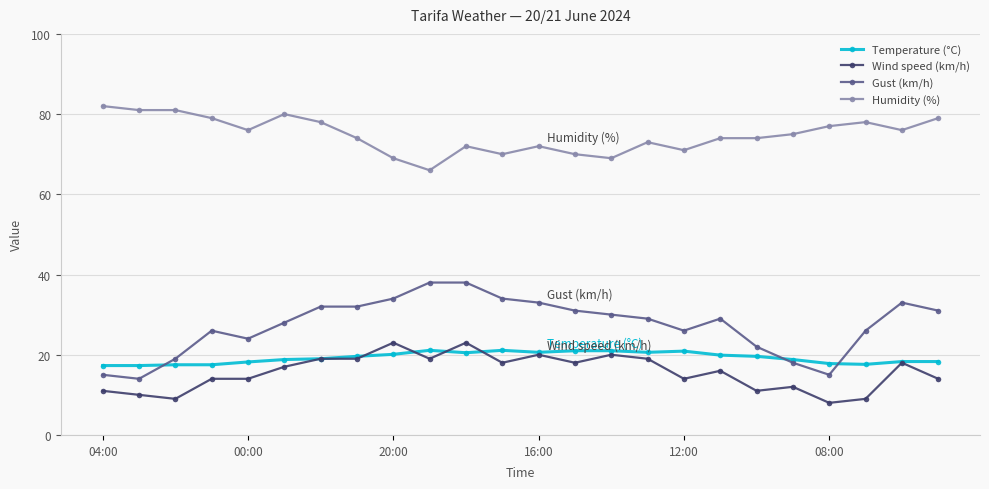

True or false: Gust (km/h) has more than 1 points higher than both neighbors.

True